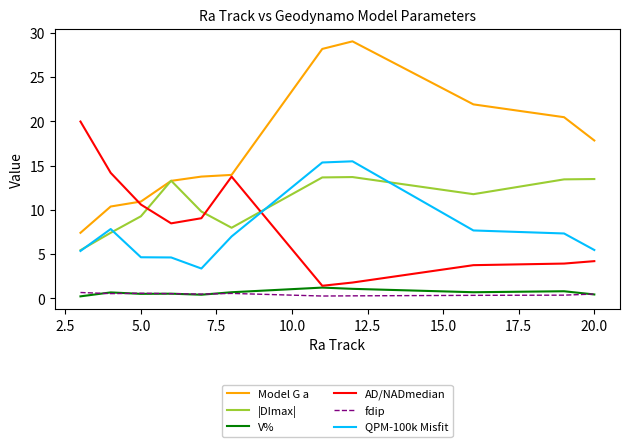

What is the maximum value shown in the chart?

29.0